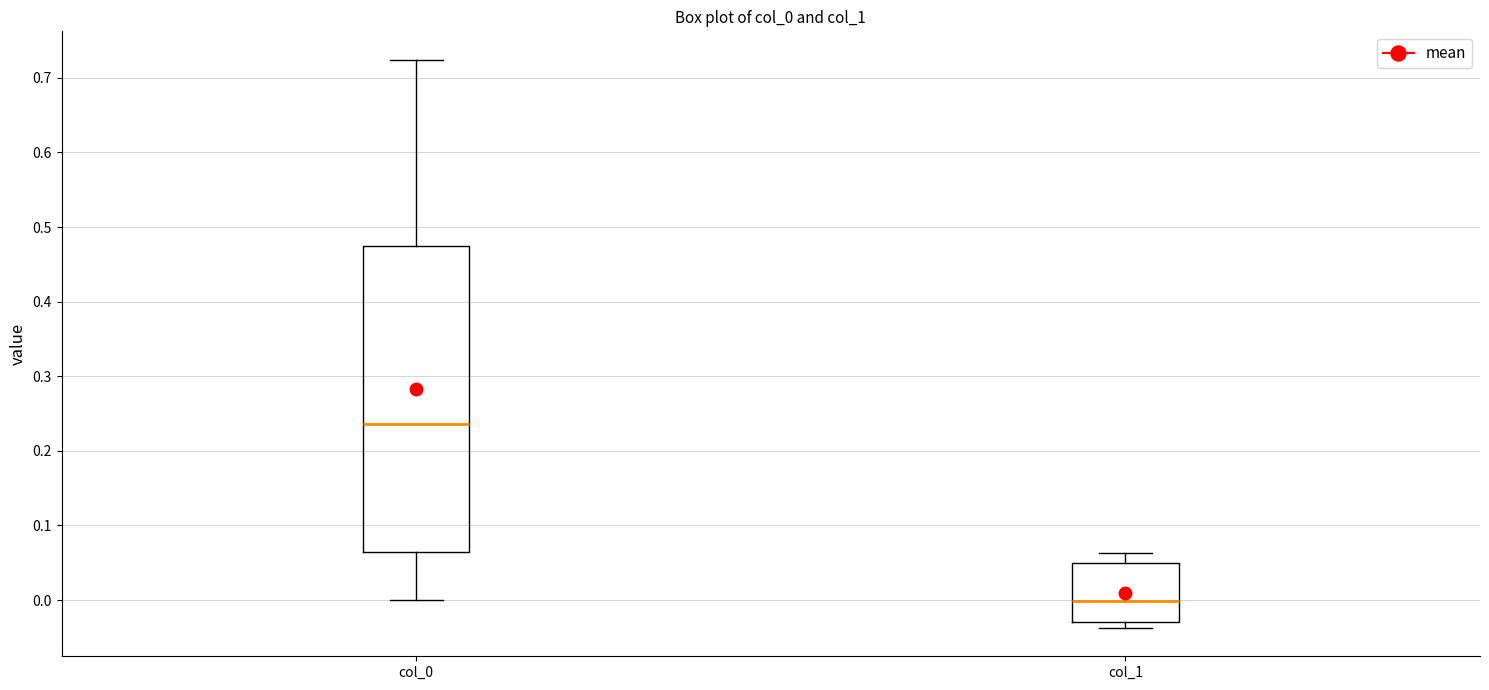

Where does the upper whisker of the box for col_0 end on the y-axis? The values are not printed on the chart, so give them approximately, as read against the axis.

0.72